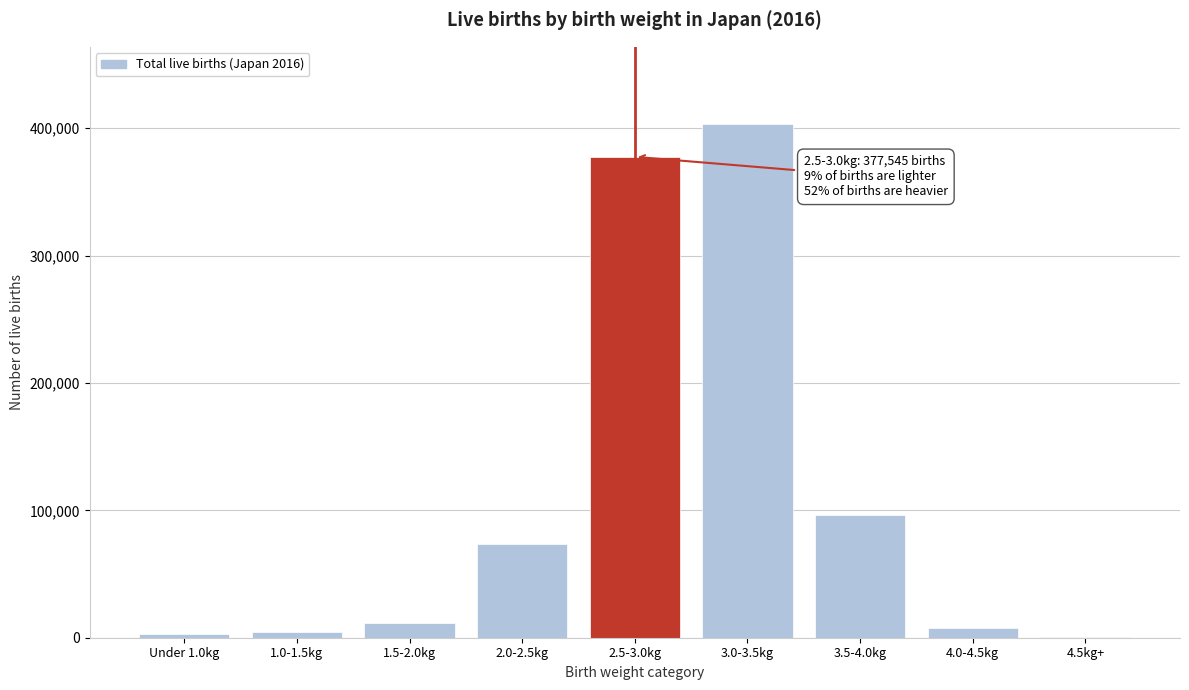

Is it true that the value at 1.5-2.0kg is 11625?

True